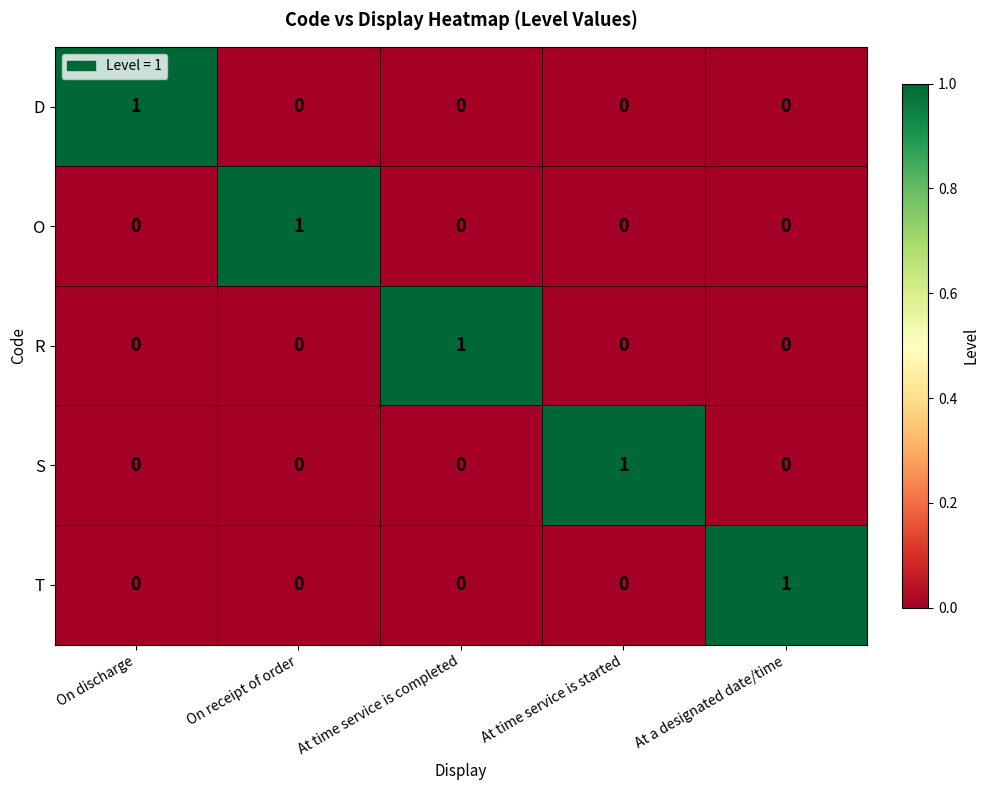

Reading right to left, extract all data points from this chart.

D: 0	0	0	0	1
O: 0	0	0	1	0
R: 0	0	1	0	0
S: 0	1	0	0	0
T: 1	0	0	0	0